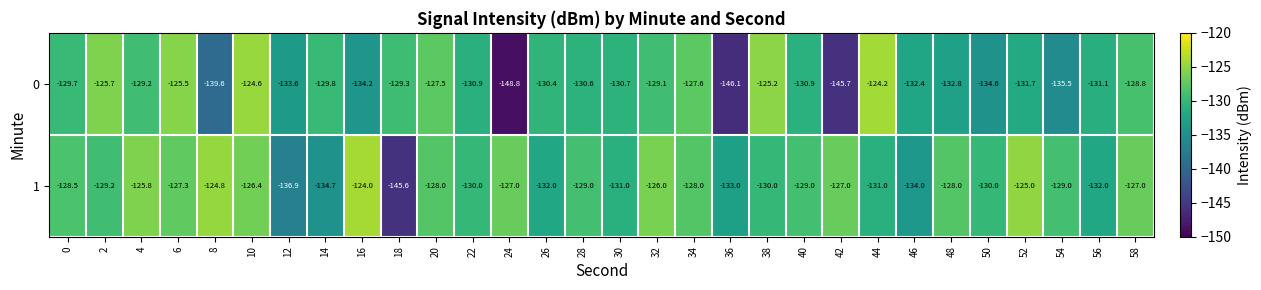

Which series changed the most between 10 and 40?

0